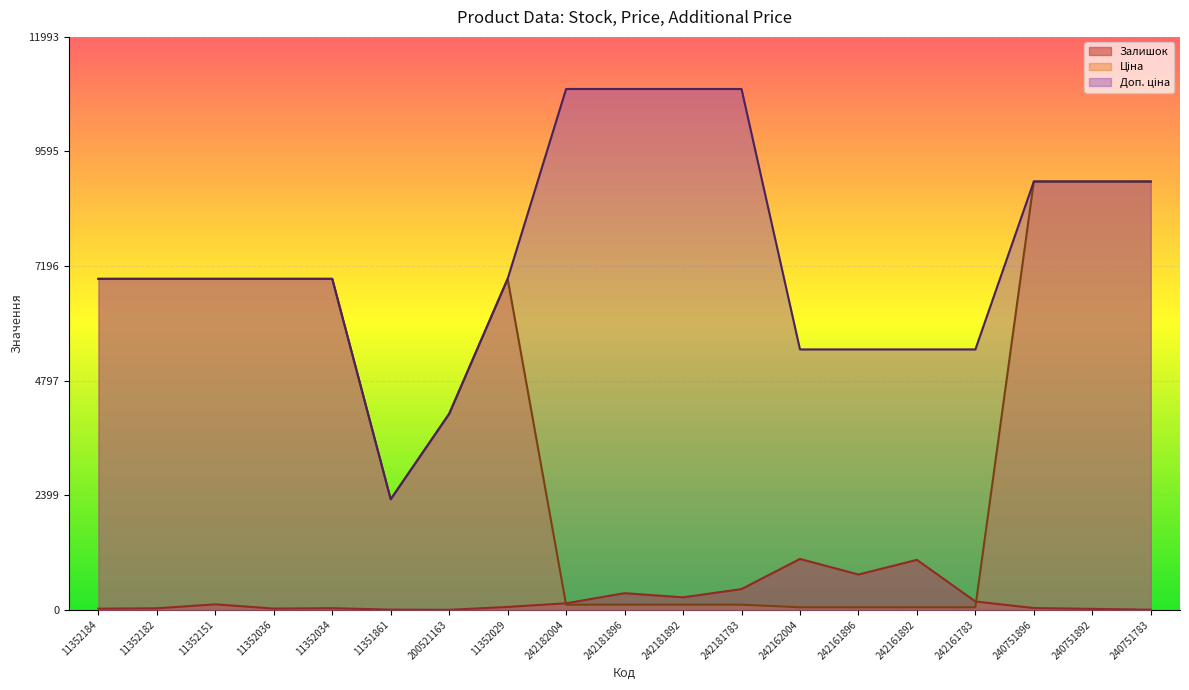

Where does the Доп. ціна series first go above 6929?

11352184